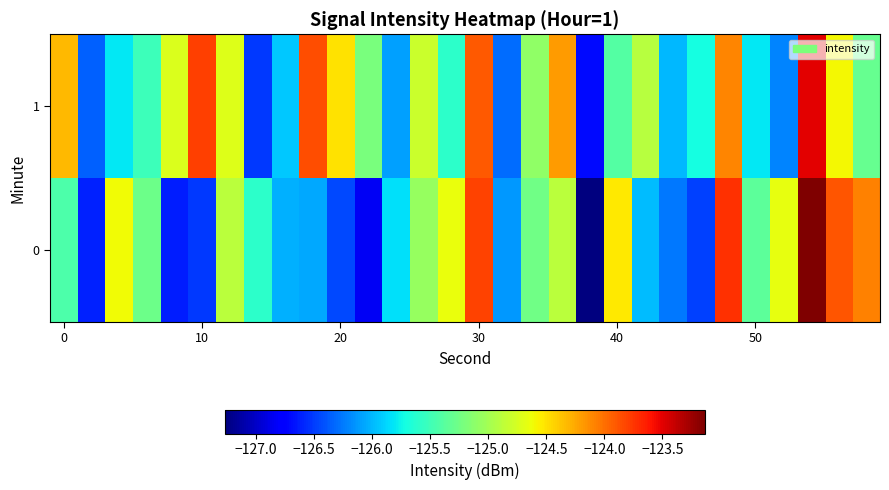

Reading left to right, what are all the values shown in this chart?

0: -125.4	-126.6	-124.6	-125.3	-126.6	-126.5	-124.9	-125.6	-126.0	-126.1	-126.5	-126.8	-125.8	-125.1	-124.6	-123.8	-126.1	-125.3	-124.9	-127.3	-124.5	-126.0	-126.2	-126.5	-123.7	-125.4	-124.7	-123.1	-123.9	-124.1
1: -124.3	-126.3	-125.8	-125.5	-124.7	-123.8	-124.7	-126.5	-125.9	-123.8	-124.5	-125.2	-126.1	-124.8	-125.6	-123.9	-126.3	-125.1	-124.2	-126.7	-125.4	-124.9	-126.0	-125.7	-124.1	-125.8	-126.2	-123.5	-124.6	-125.3